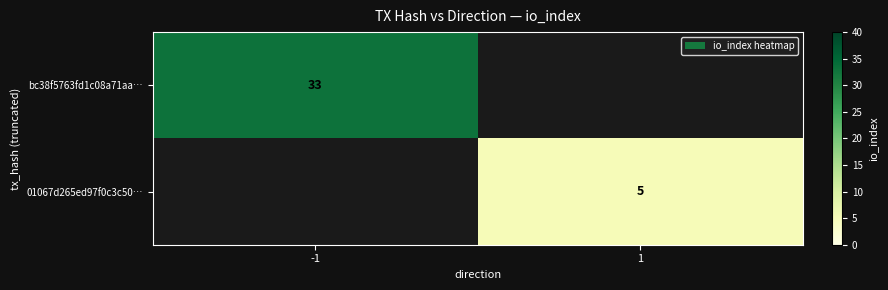

The 01067d265ed97f0c3c50… series shows 3 at 1. True or false?

False